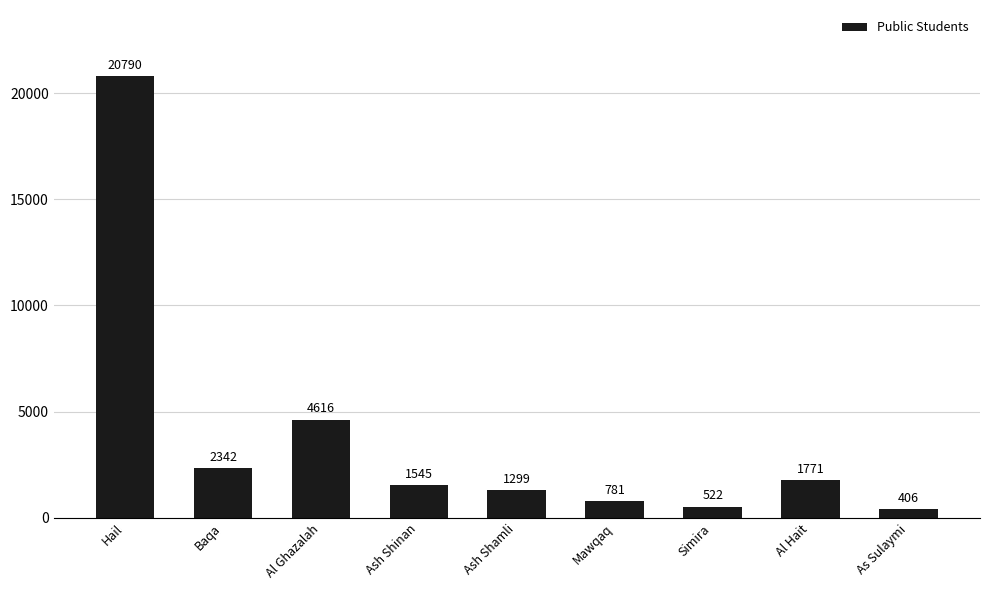

Reading left to right, transcribe all the data shown in this chart.

Hail=20790	Baqa=2342	Al Ghazalah=4616	Ash Shinan=1545	Ash Shamli=1299	Mawqaq=781	Simira=522	Al Hait=1771	As Sulaymi=406